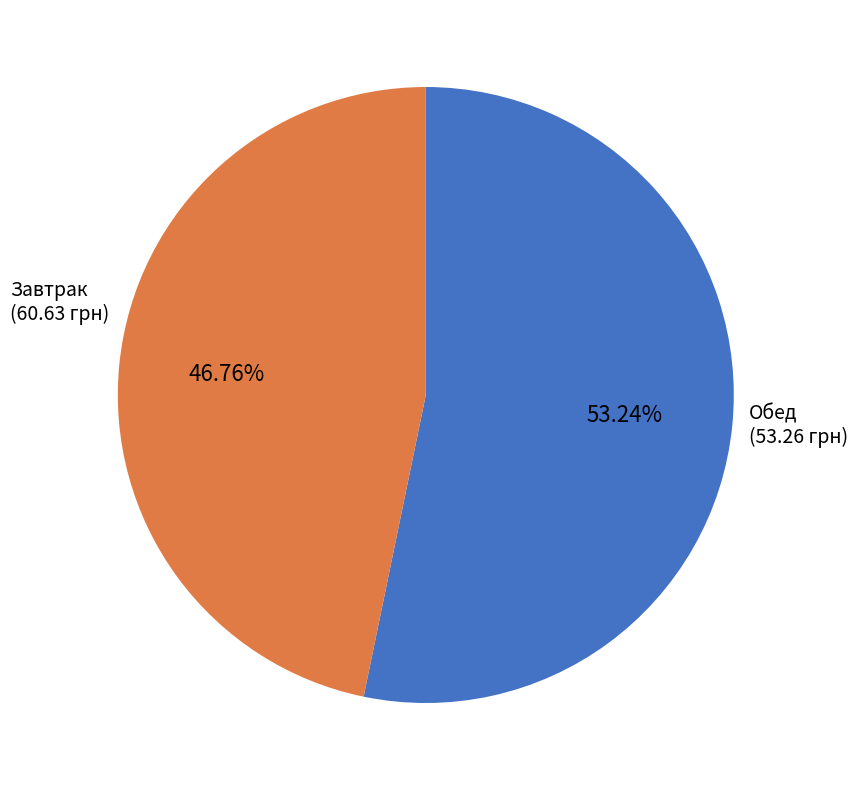

Does any single category account for the majority?

Yes